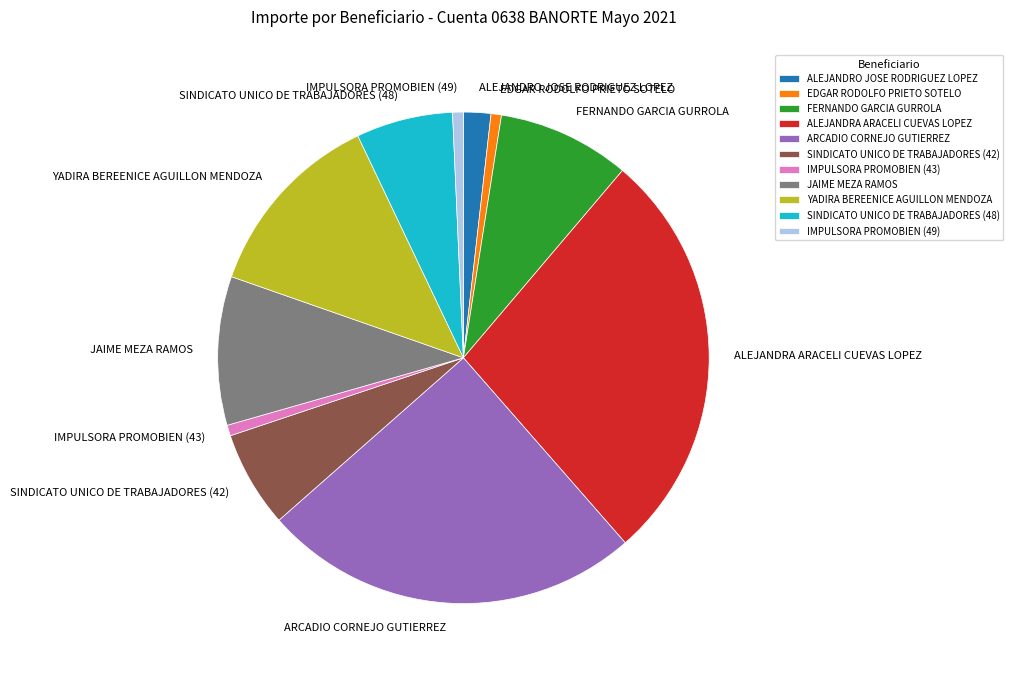

Between ALEJANDRO JOSE RODRIGUEZ LOPEZ and IMPULSORA PROMOBIEN (43), which is larger?

ALEJANDRO JOSE RODRIGUEZ LOPEZ